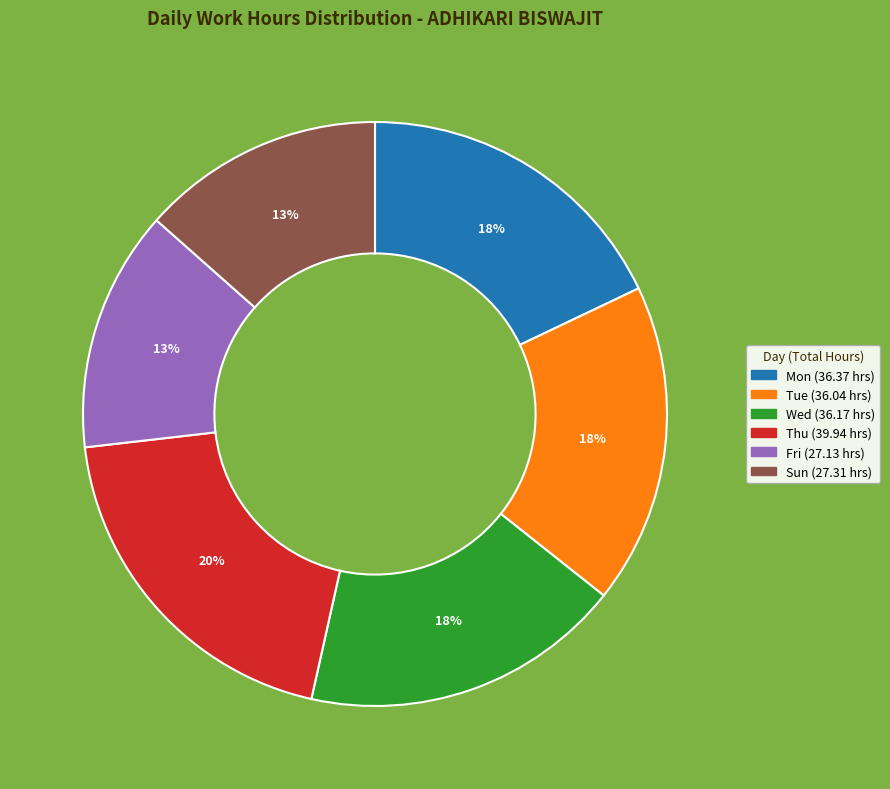

Does any single category account for the majority?

No